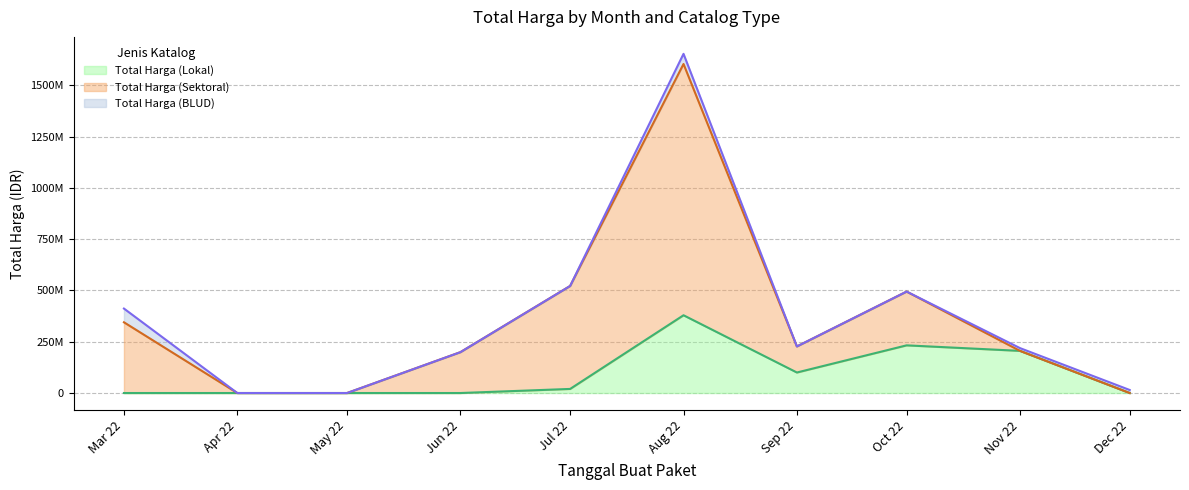

In Total Harga (Sektoral), how many points are lower than both neighbors (excluding endpoints)?

1